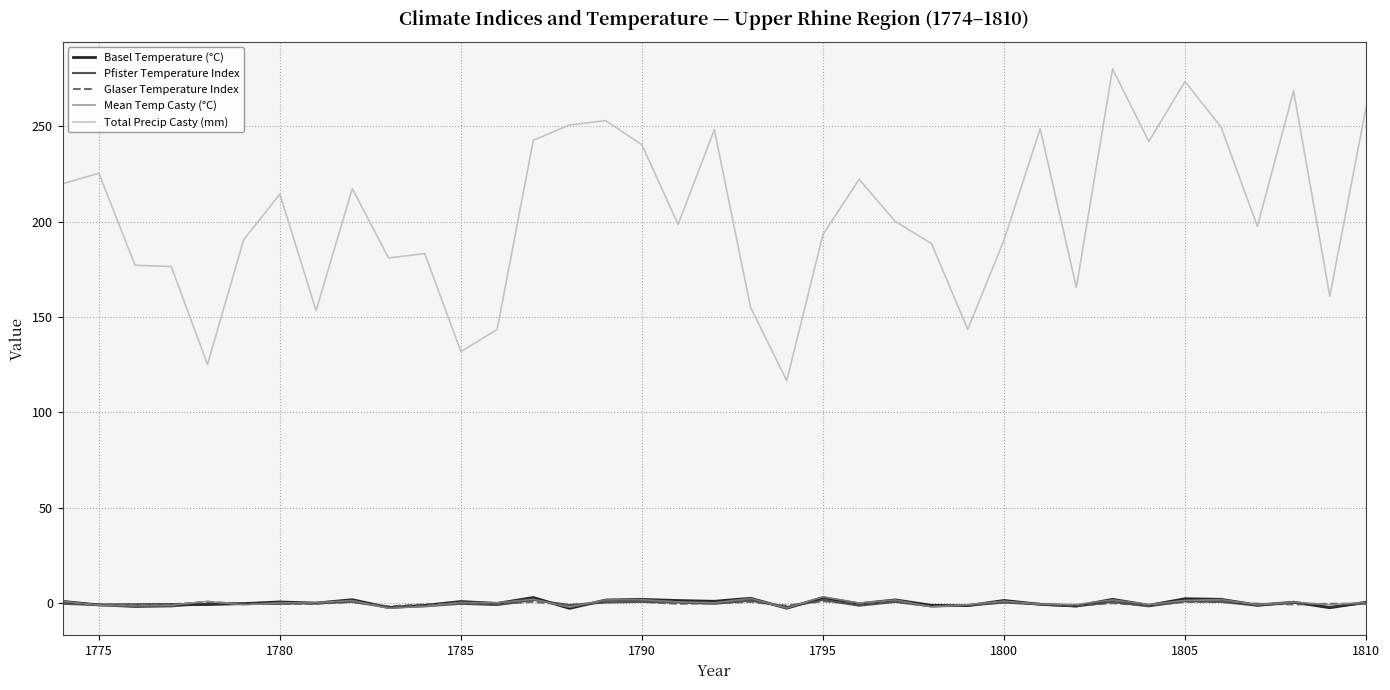

How many distinct data groups are displayed?

5